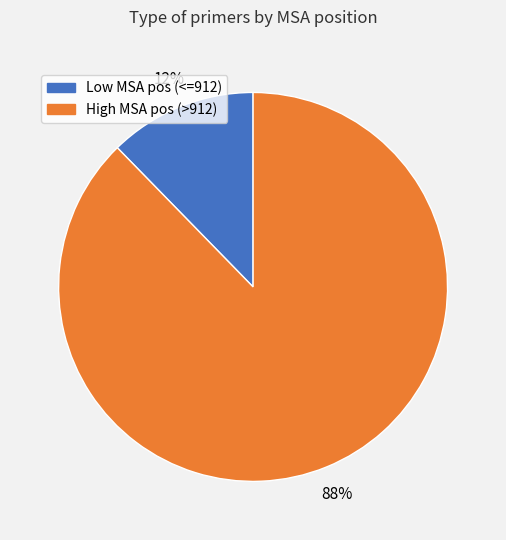

To the nearest percent, what is the average slice percentage?

50%